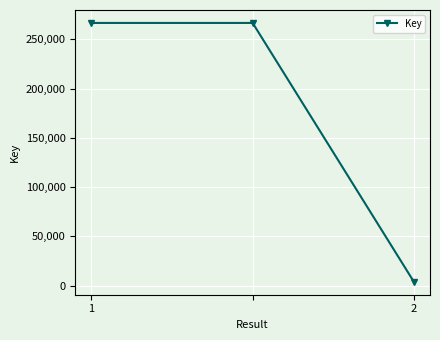

What is the value of the 2nd point from the left?

266642